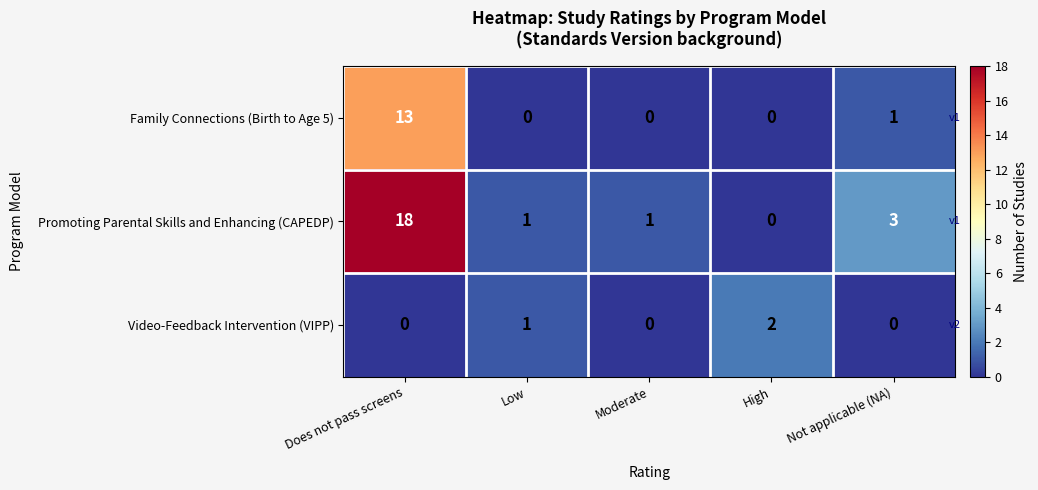

The Family Connections (Birth to Age 5) series shows 0 at Low. True or false?

True